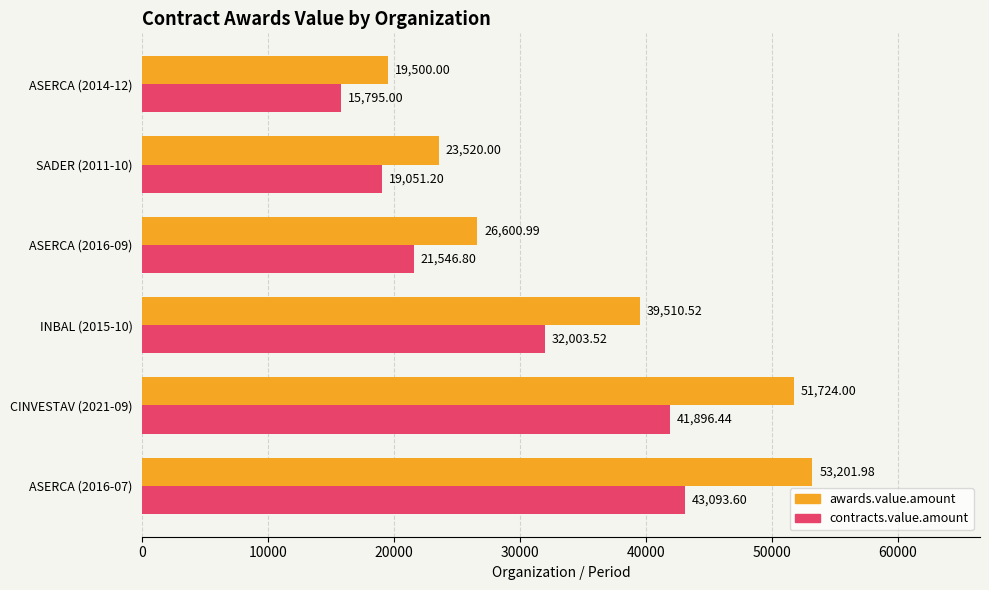

Which series has the largest range (max minus min)?

awards.value.amount